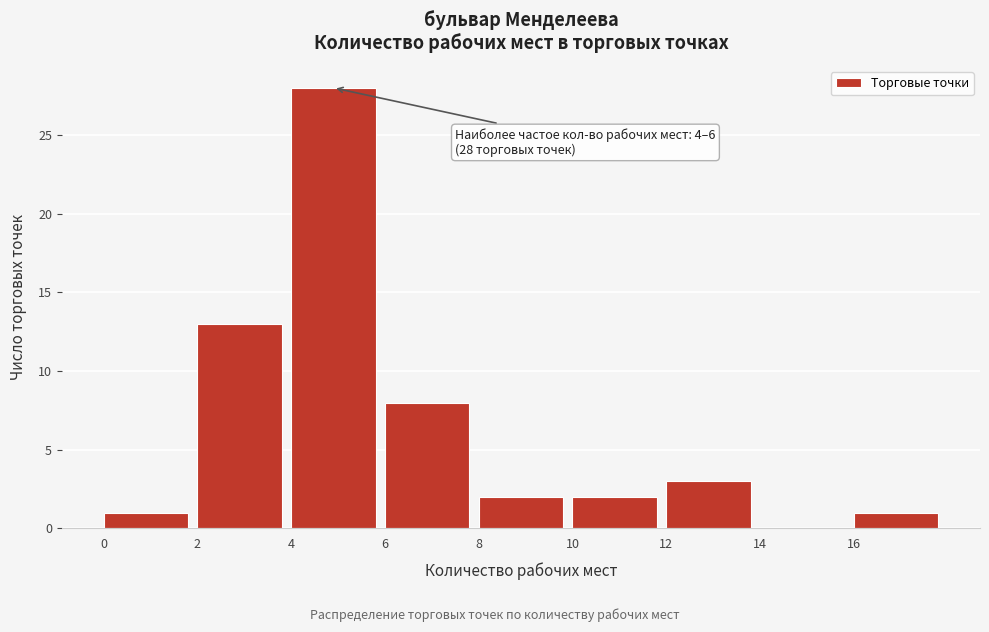

Over which range of the x-axis is the bar tallest?

4 to 6